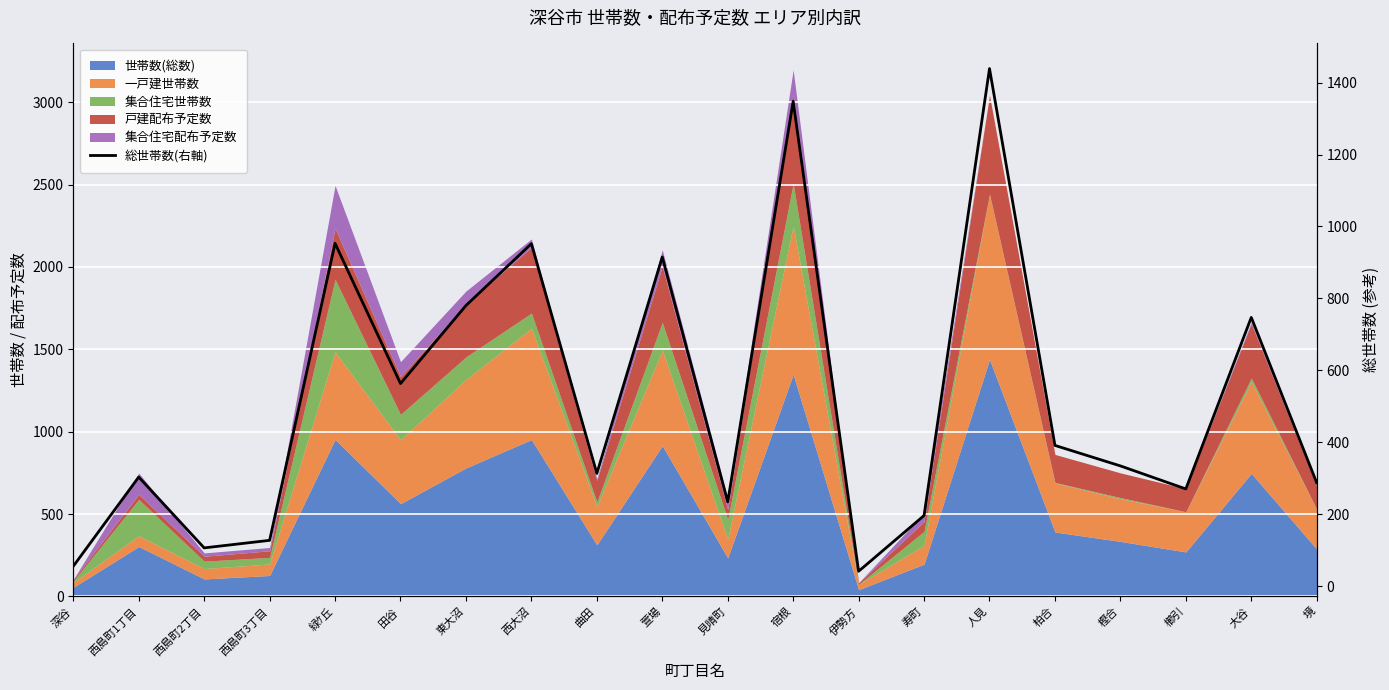

Where is the first local maximum?

西島町1丁目